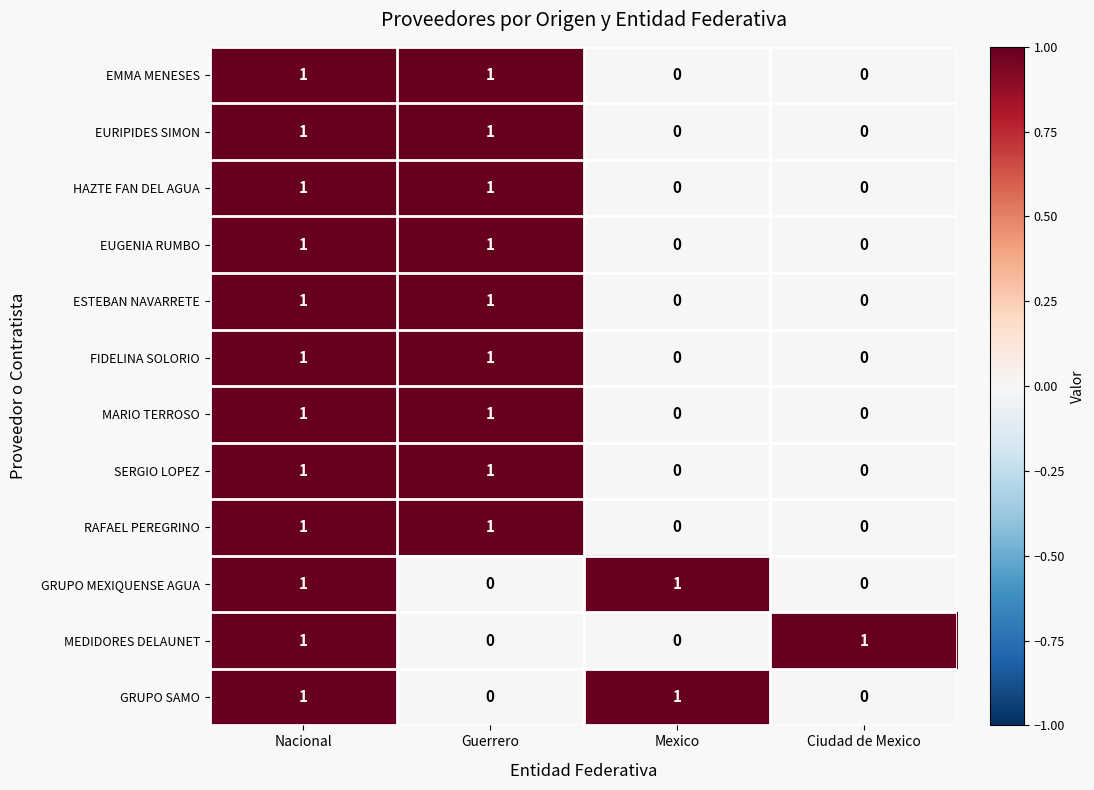

Is it true that EURIPIDES SIMON equals 1 at Guerrero?

True